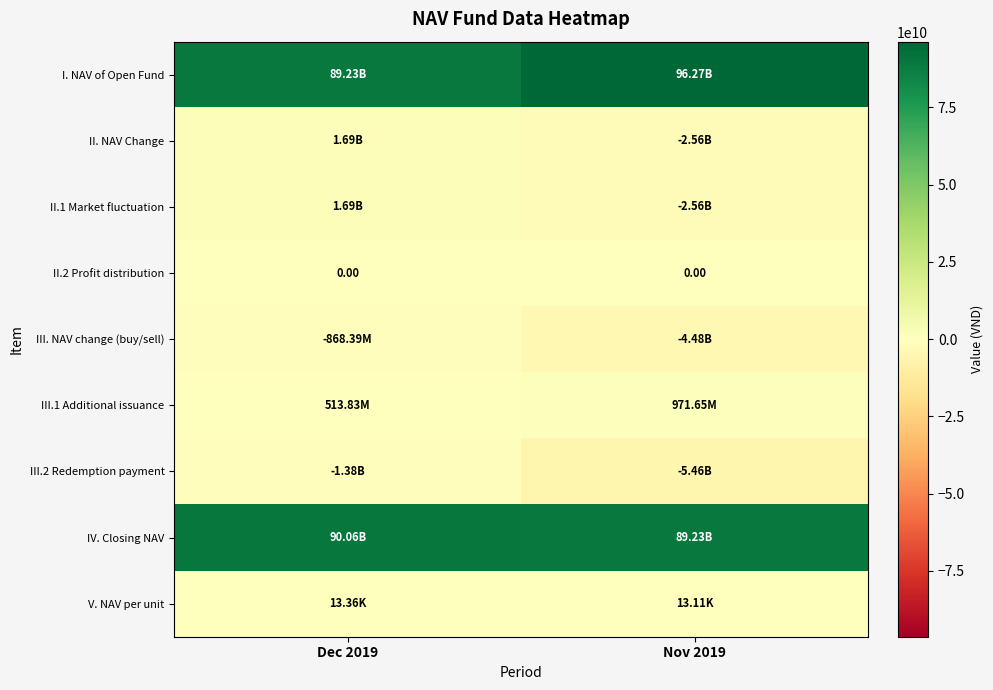

What is the sum of the II. NAV Change values at Dec 2019 and Nov 2019?

-864458360.0